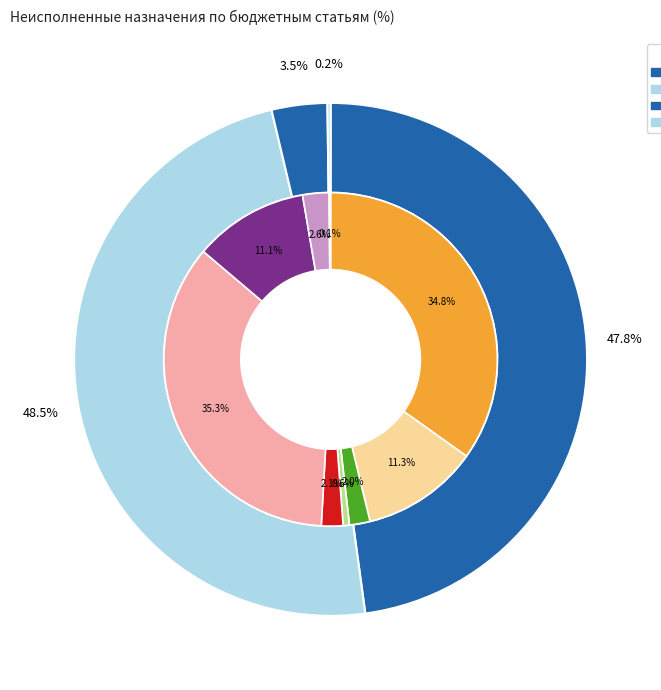

Is the sum of Другие общегосударственные вопросы and Функционирование Правительства greater than half?

No